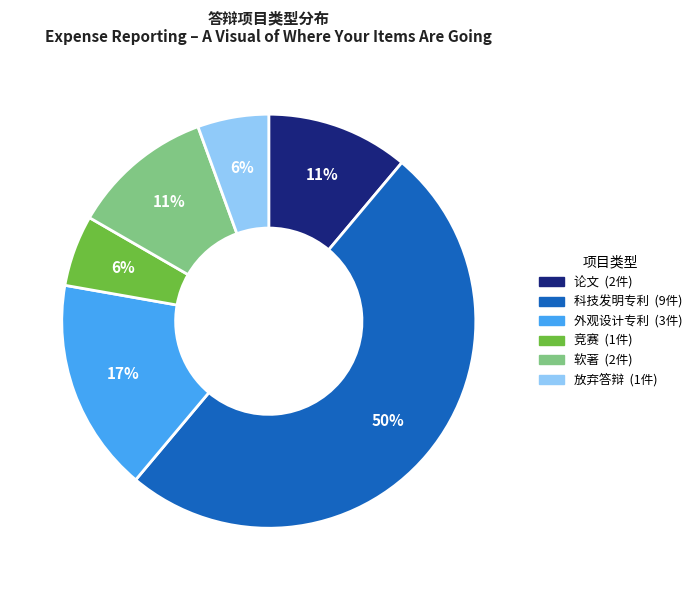

The 科技发明专利 slice represents 23% of the pie. True or false?

False